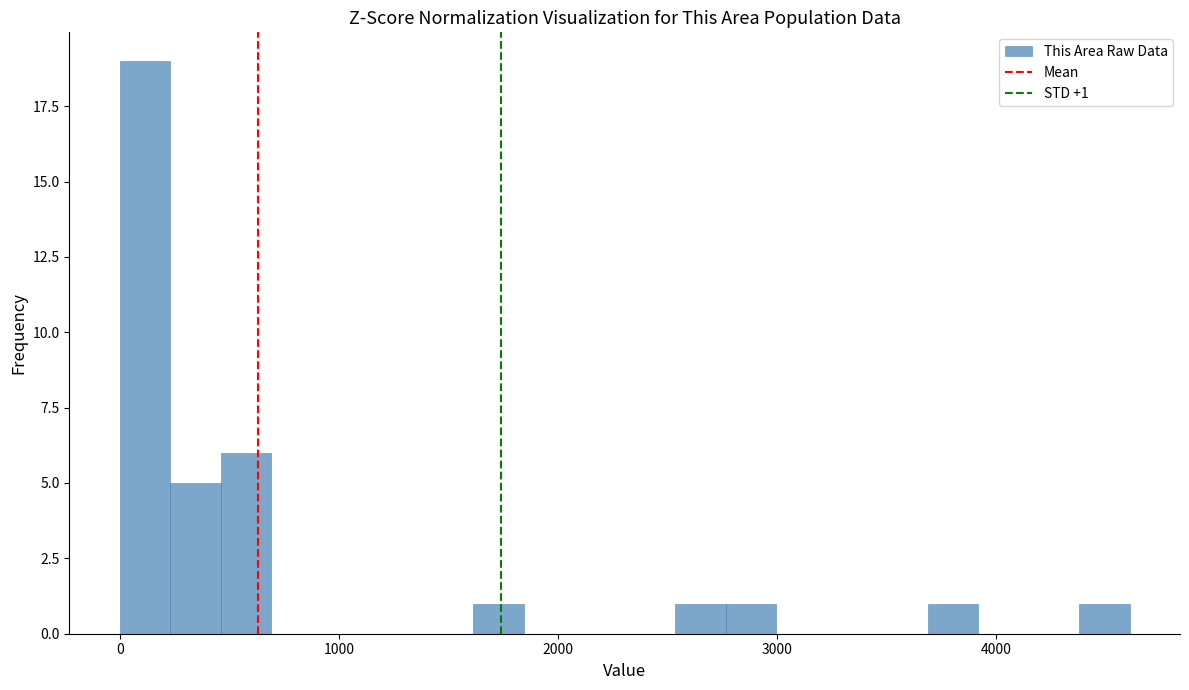

Read against the x-axis, roughly where is the centre of the tallest bar?

100